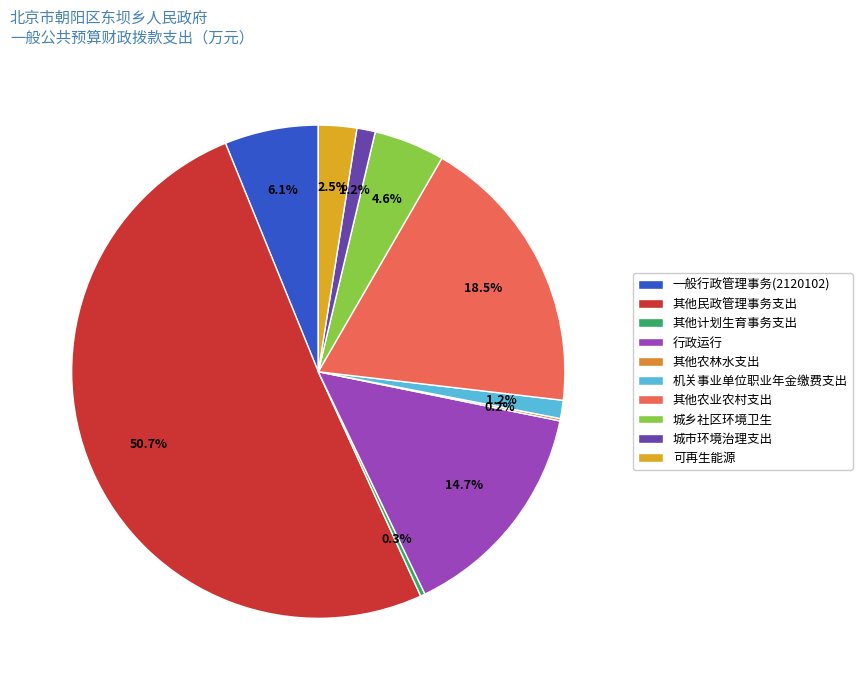

To the nearest percent, what is the difference between the largest and smallest slice percentages?

51%